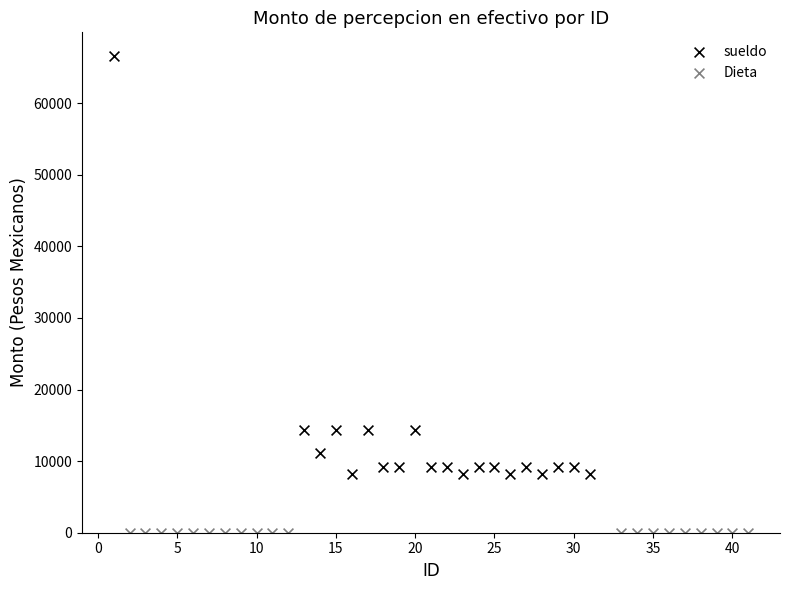

Which series contains the lowest Y value?

Dieta